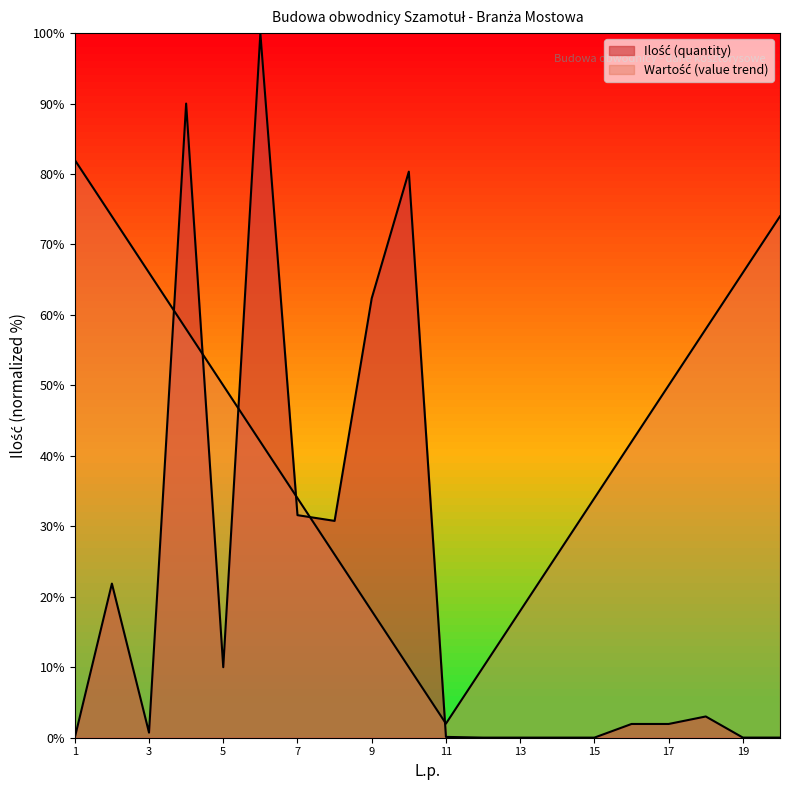

What is the difference between the values at 2 and 18?

18.9